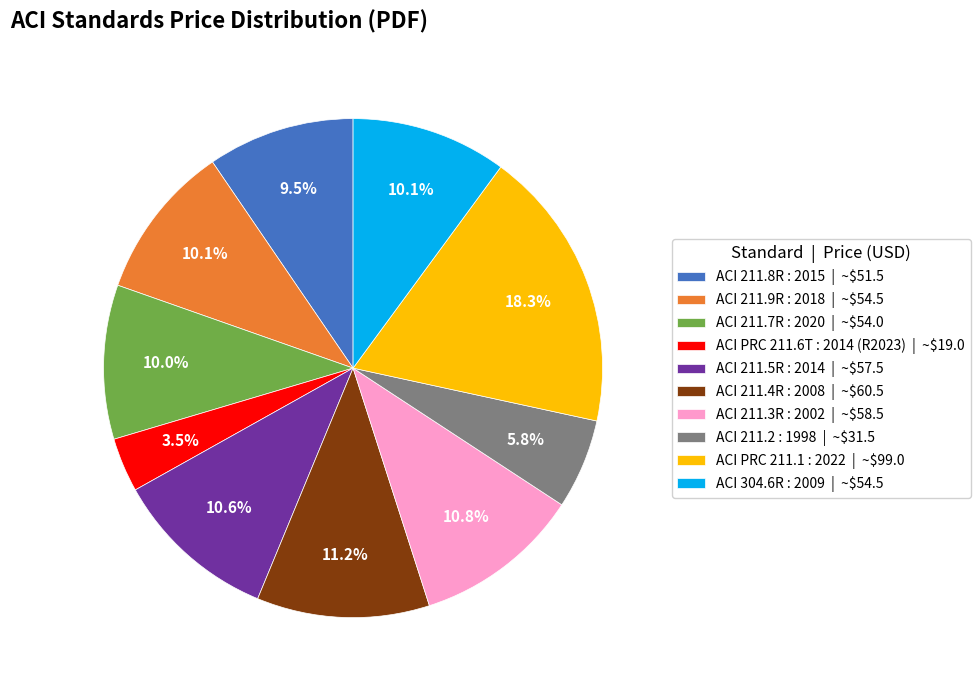

How much of the chart is everything except ACI 211.5R : 2014?

89.4%